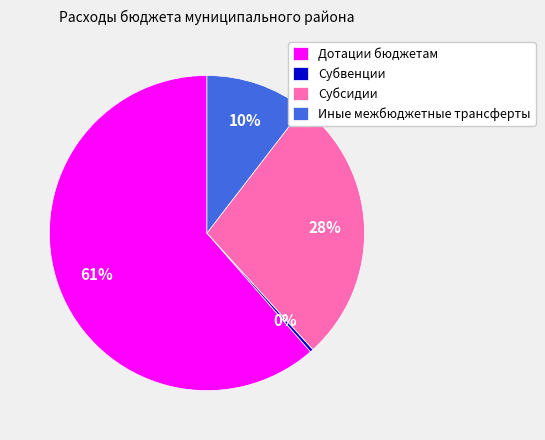

True or false: Субсидии accounts for 39% of the total.

False